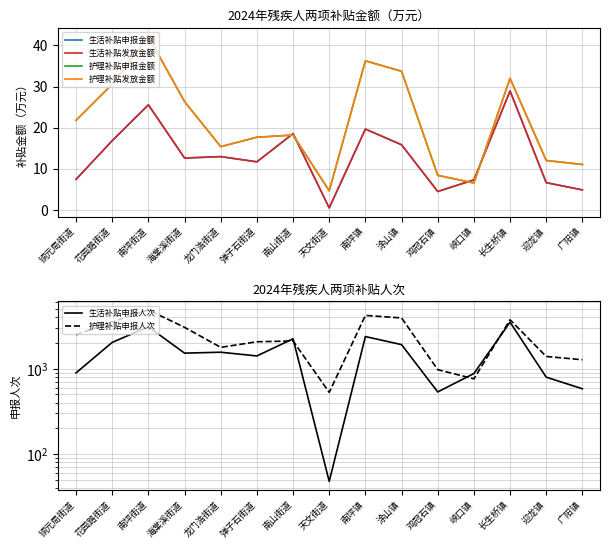

What is the sum of all 护理补贴申报金额 values?

316.3